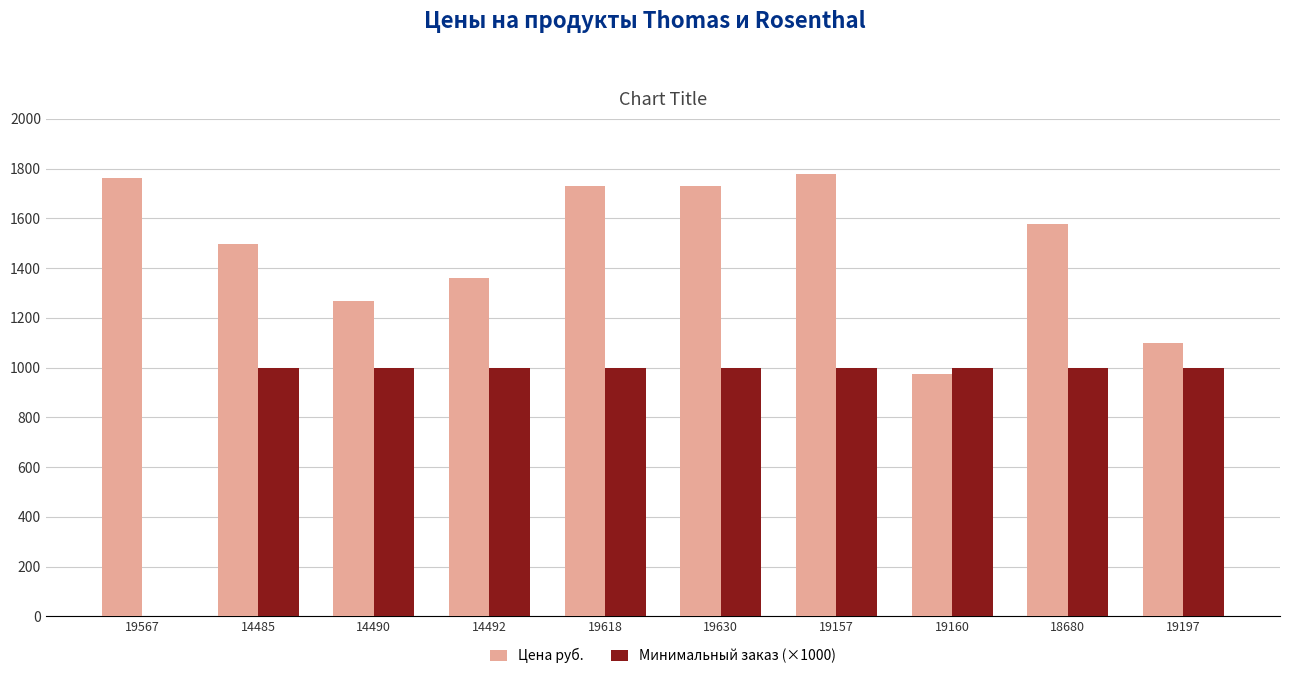

What value does the Цена руб. series have at 14490?

1266.9